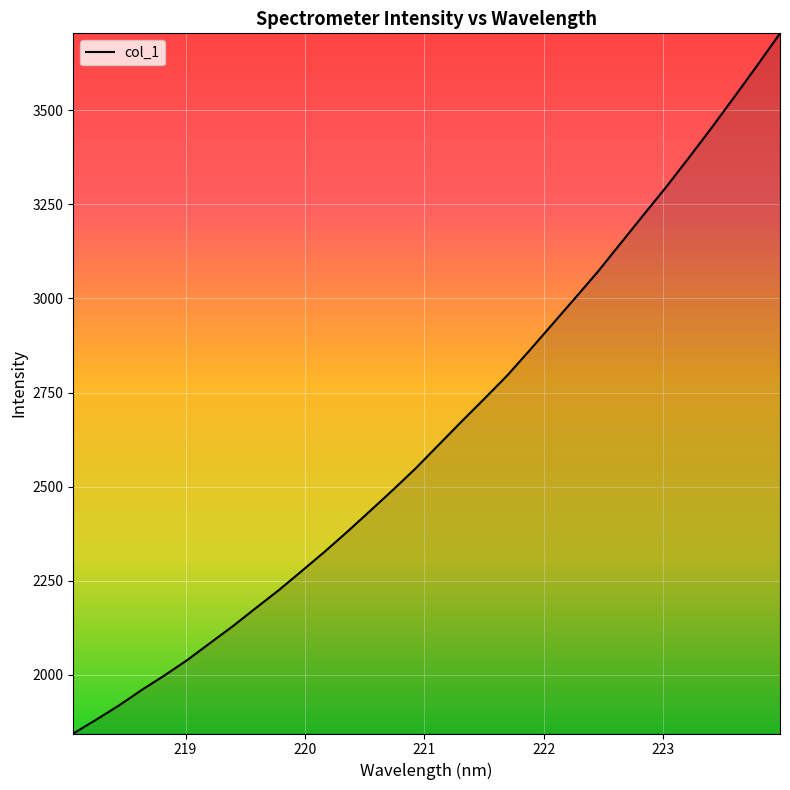

What is the greatest value displayed?

3704.4